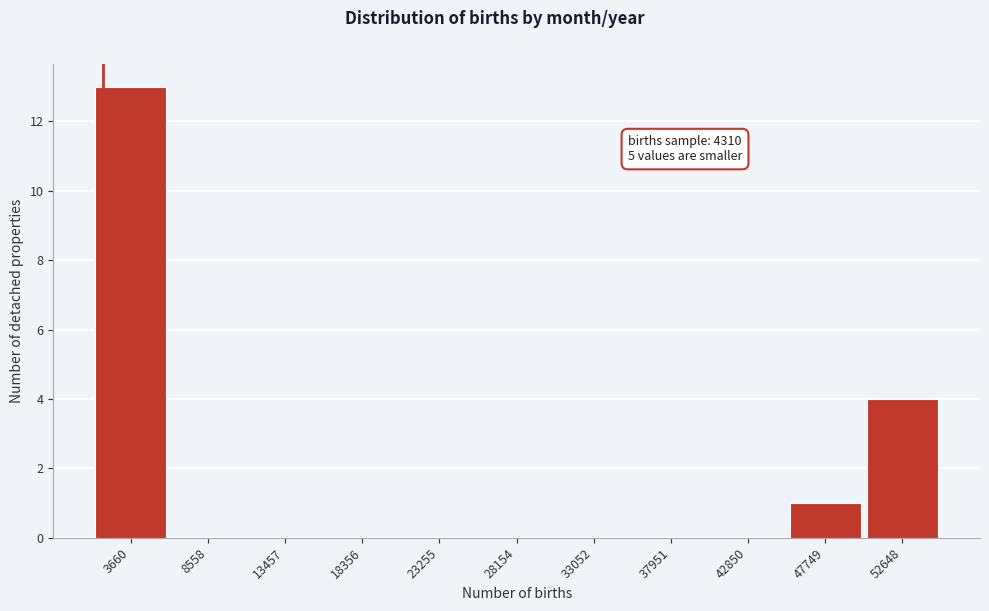

Reading left to right, list all the values displayed in this chart.

3660=13	8558=0	13457=0	18356=0	23255=0	28154=0	33052=0	37951=0	42850=0	47749=1	52648=4